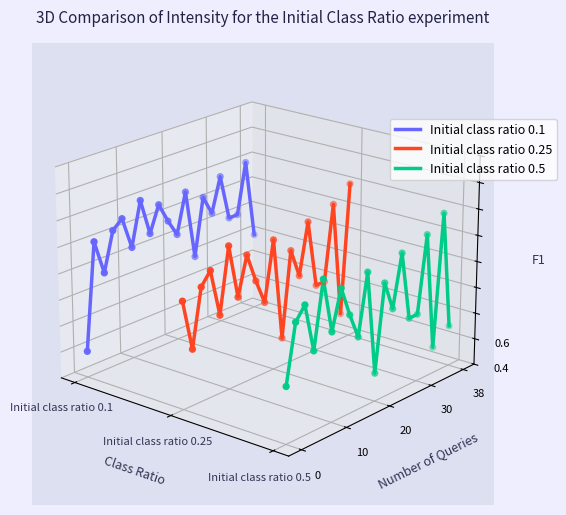

Which series contains the lowest Y value?

Initial class ratio 0.5